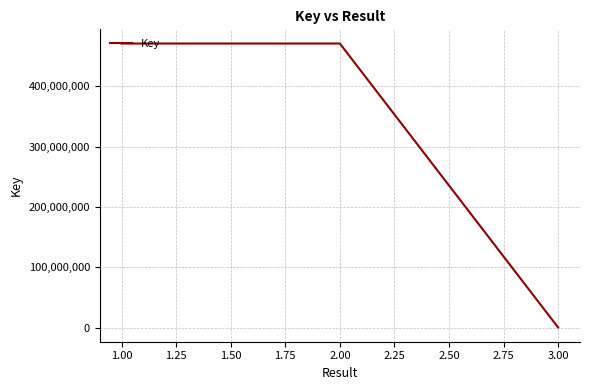

What is the difference between the maximum and minimum values?

471071052